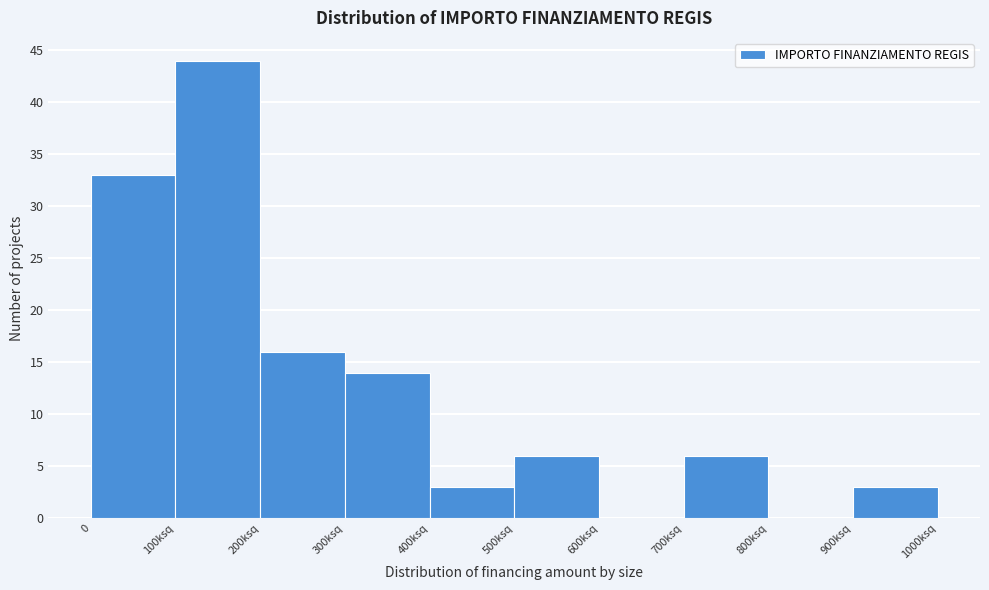

Reading left to right, extract all data points from this chart.

0=33	100ksq=44	200ksq=16	300ksq=14	400ksq=3	500ksq=6	600ksq=0	700ksq=6	800ksq=0	900ksq=3